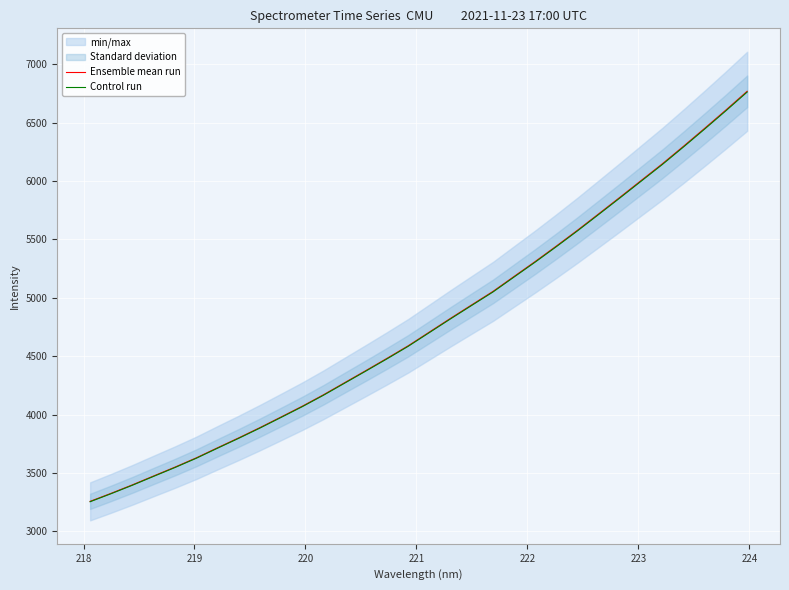

Reading left to right, transcribe all the data shown in this chart.

Ensemble mean run: 3256.8	3326.4	3398.7	3474.7	3550.0	3629.1	3715.2	3800.0	3887.8	3979.2	4071.5	4169.4	4273.1	4376.7	4481.8	4589.2	4706.9	4824.6	4940.0	5054.7	5183.5	5311.7	5444.3	5580.0	5720.5	5861.8	6005.1	6148.0	6298.4	6452.0	6608.2	6768.1
Control run: 3253.6	3323.1	3395.3	3471.2	3546.5	3625.4	3711.5	3796.2	3883.9	3975.2	4067.4	4165.2	4268.8	4372.3	4477.3	4584.6	4702.2	4819.7	4935.0	5049.6	5178.3	5306.4	5438.8	5574.4	5714.8	5855.9	5999.0	6141.9	6292.1	6445.5	6601.6	6761.3